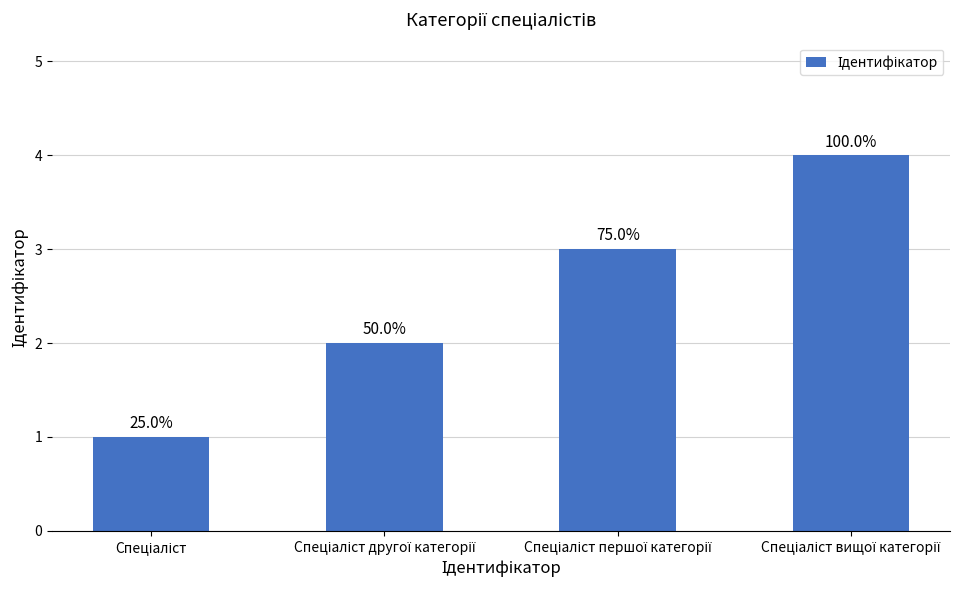

How many bars are there in total?

4